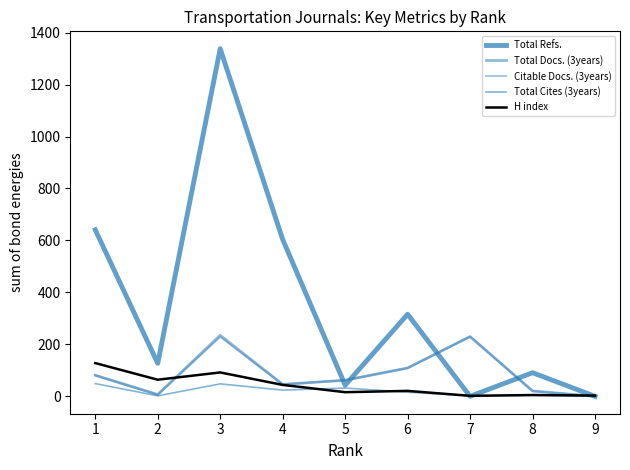

Reading left to right, list all the values displayed in this chart.

Total Refs.: 641	127	1338	604	43	316	0	91	0
Total Docs. (3years): 81	7	235	46	62	109	230	21	0
Citable Docs. (3years): 81	6	229	46	62	109	230	20	0
Total Cites (3years): 49	2	48	24	32	16	2	4	0
H index: 128	64	92	44	16	21	2	5	3